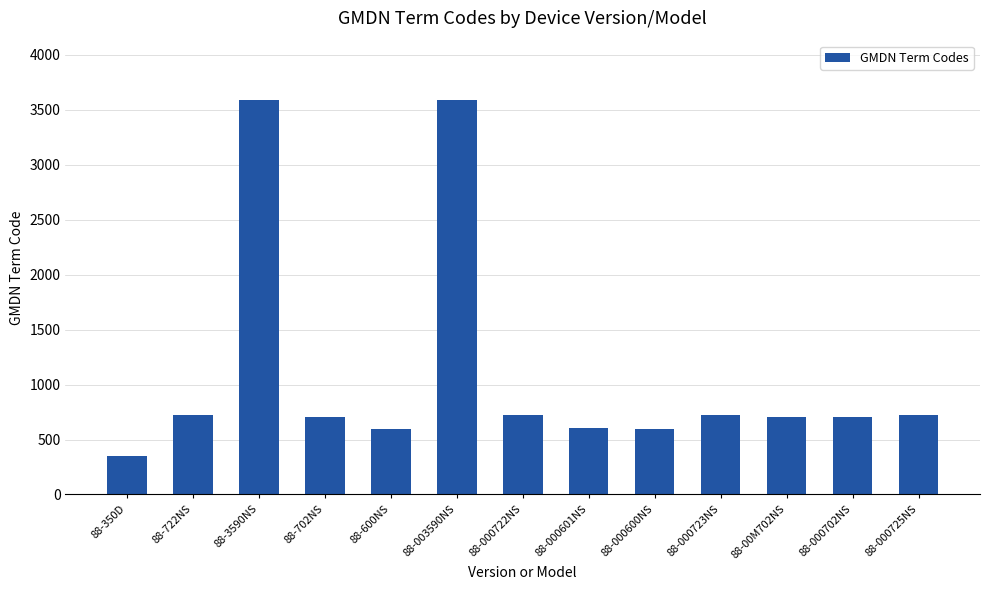

What is the change in value from 88-3590NS to 88-702NS?

-2888